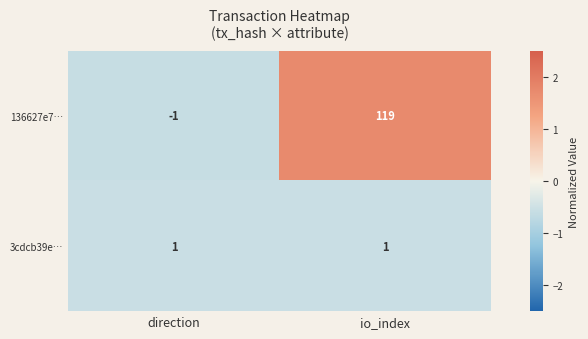

Which series changed the most between direction and io_index?

136627e7…